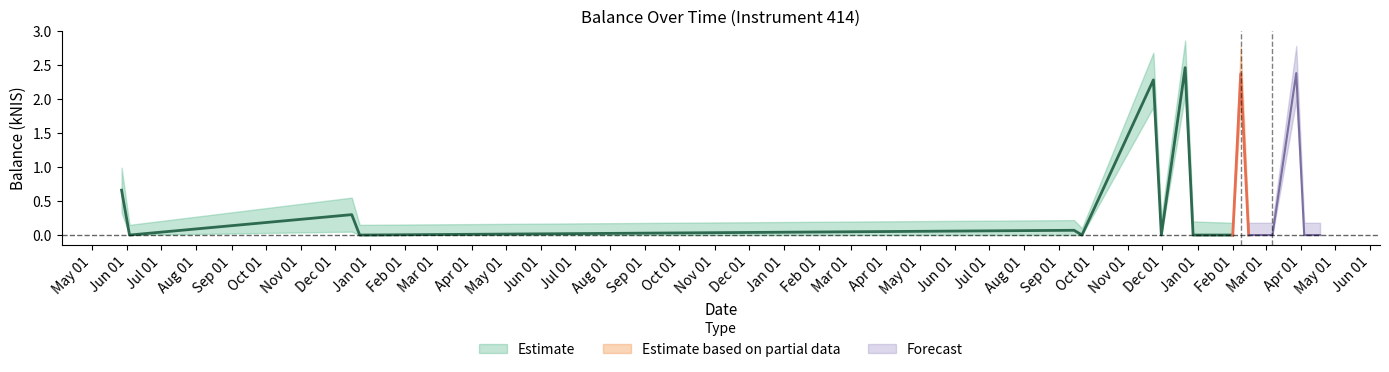

What is the highest value of the balance_kNIS series?

2.5